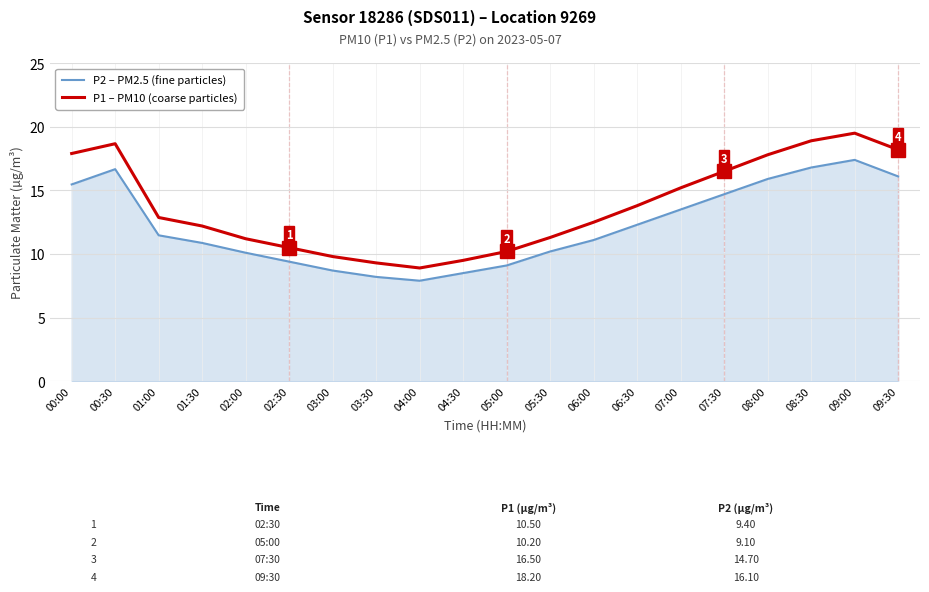

Which category has the highest value in the P1 – PM10 (coarse particles) series?

09:00